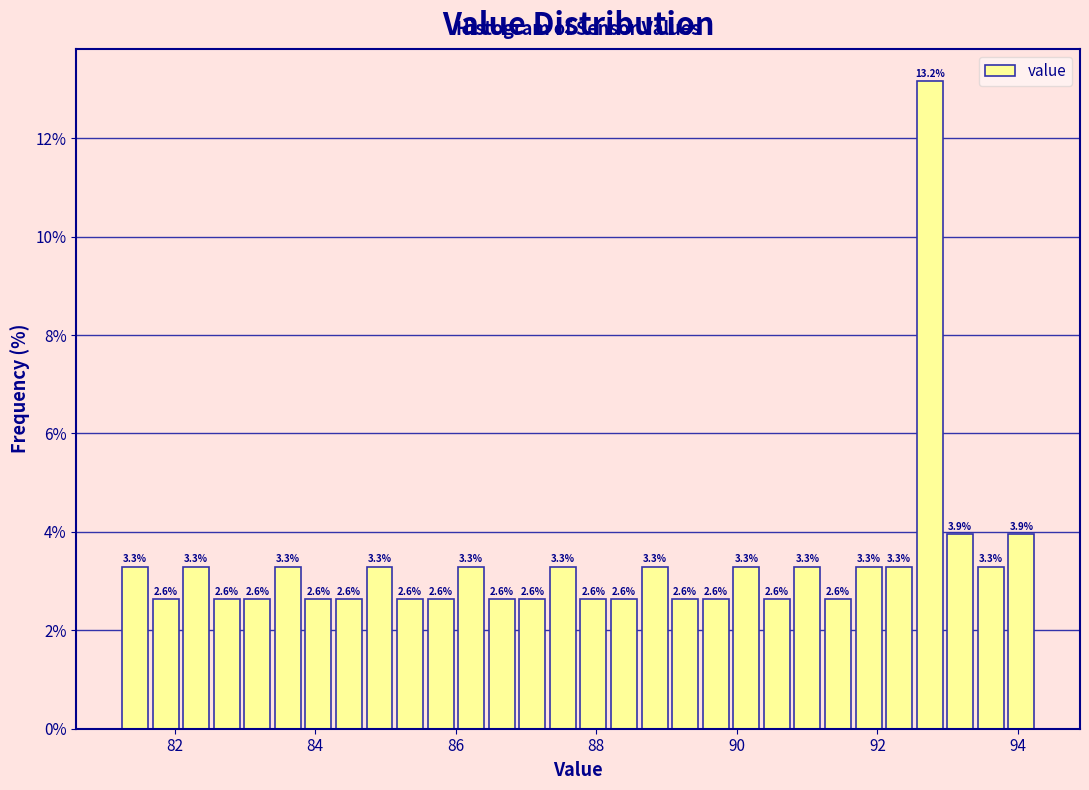

Read against the x-axis, roughly where is the centre of the tallest bar?

92.8